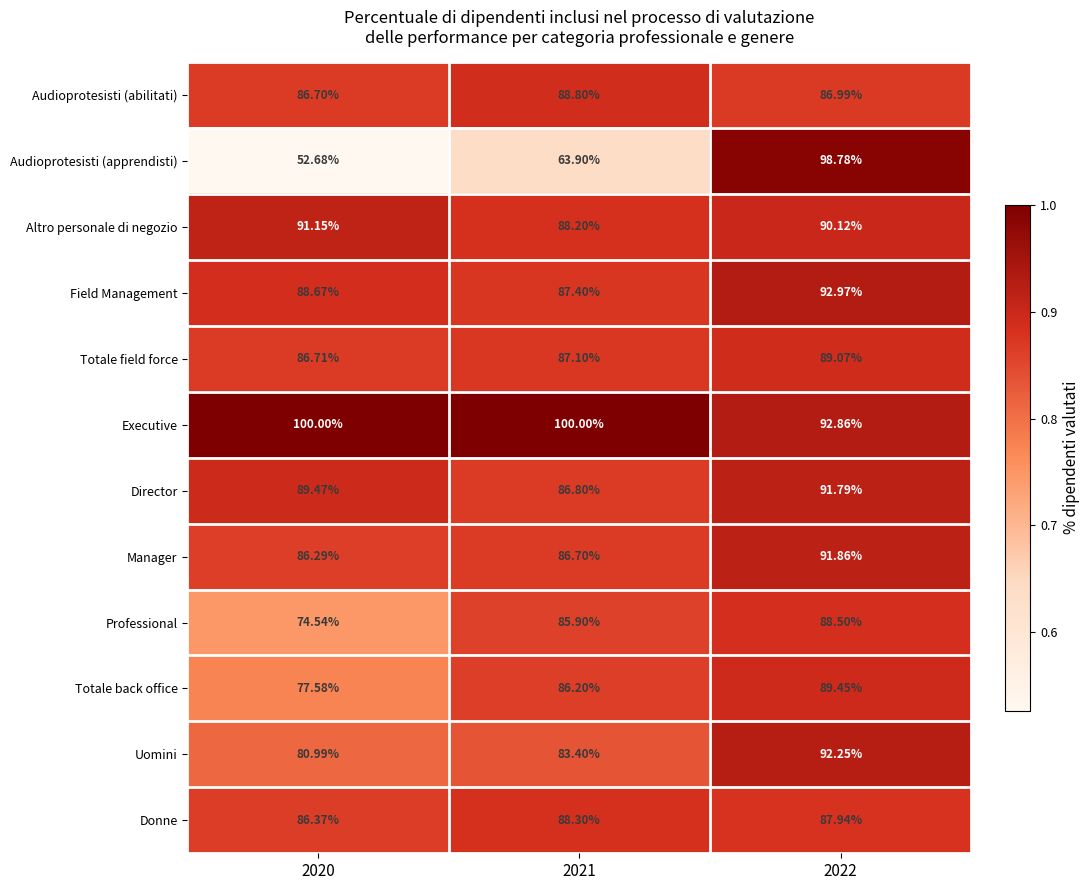

What is the spread (max minus min) of values at 2020?

47.3